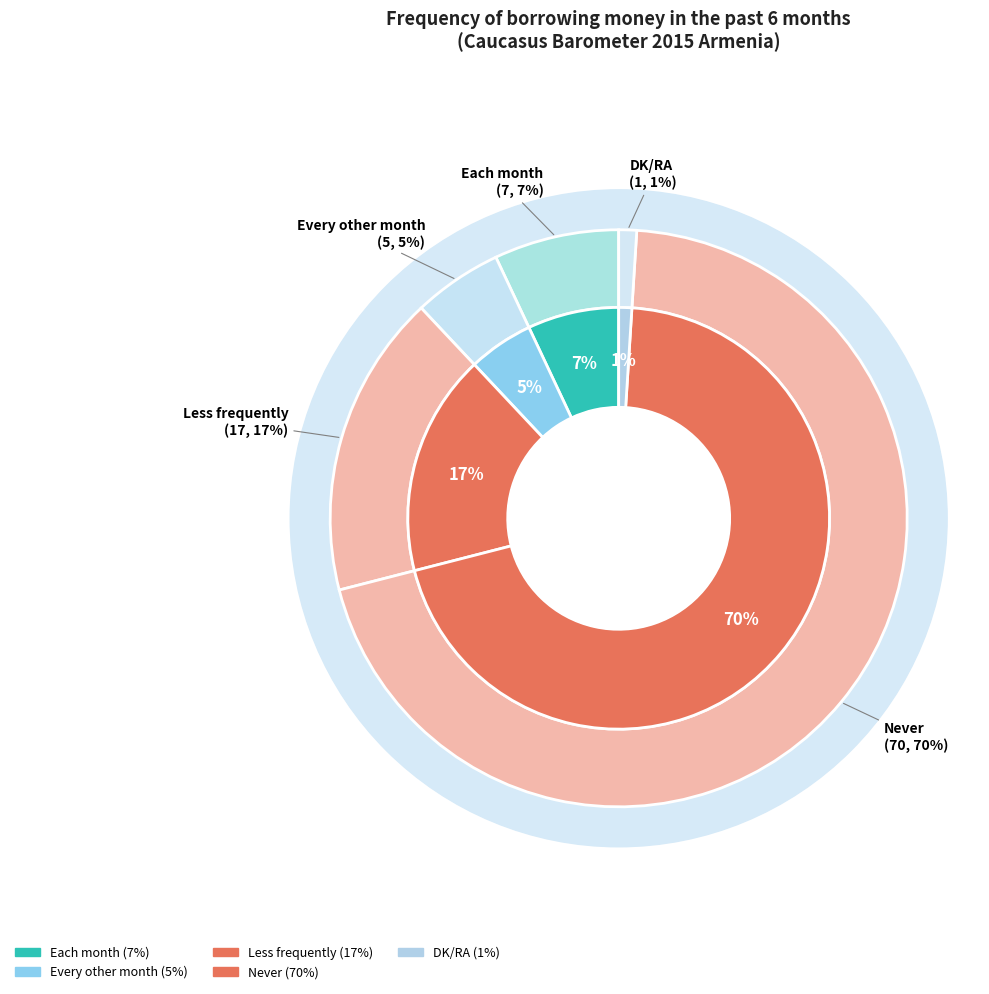

Count the number of slices in the pie.

6